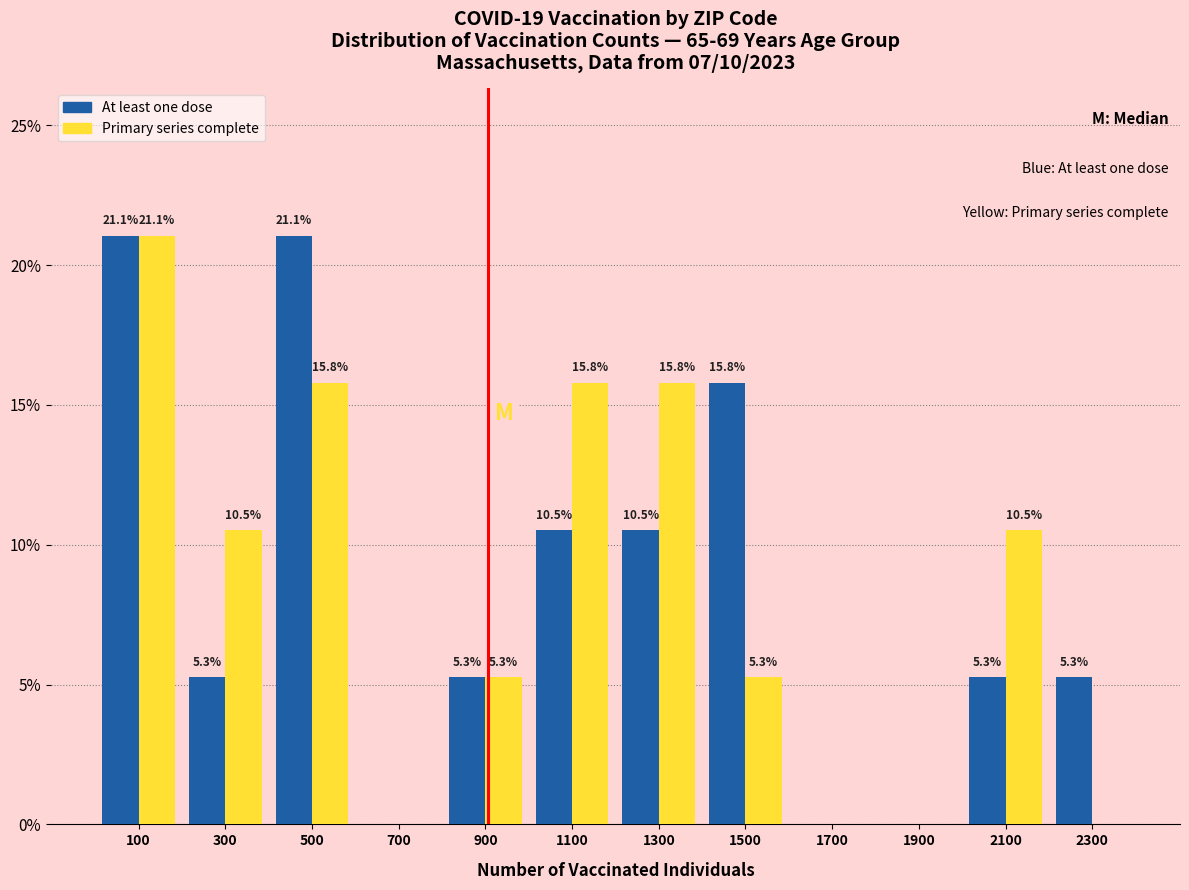

In the Primary series complete series, which range on the x-axis has the tallest bar?

0 to 200